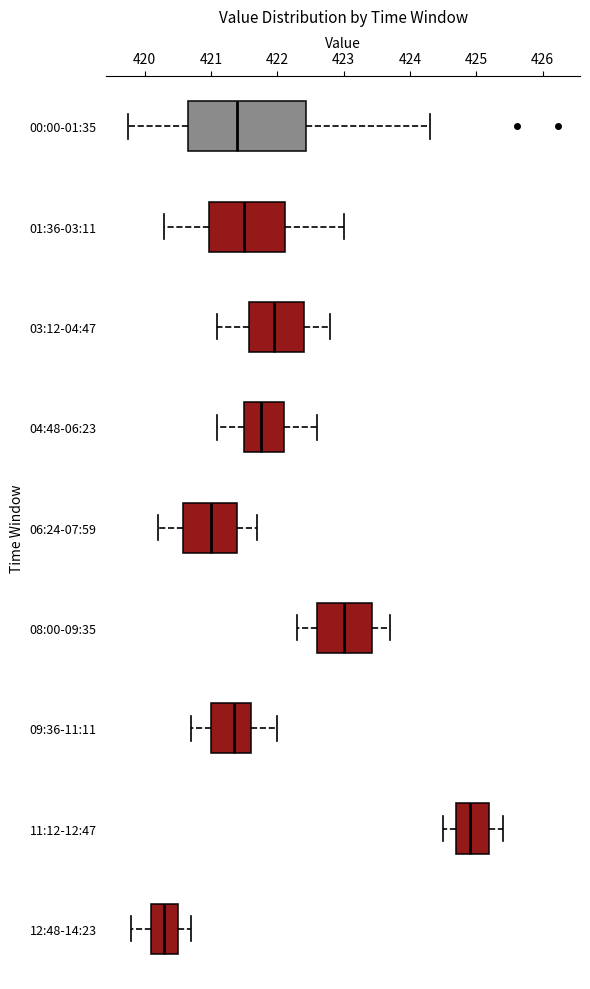

Where is the left edge of the box for 04:48-06:23 on the x-axis? The values are not printed on the chart, so give them approximately, as read against the axis.

421.5